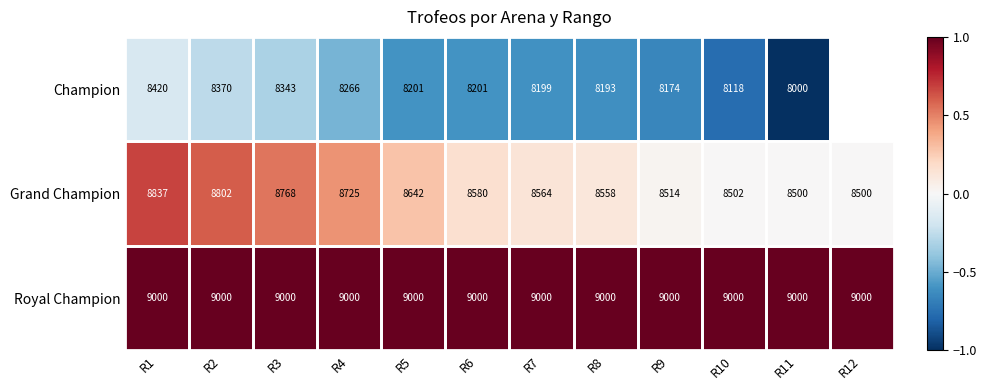

Between R5 and R10, which series saw the biggest shift?

Grand Champion